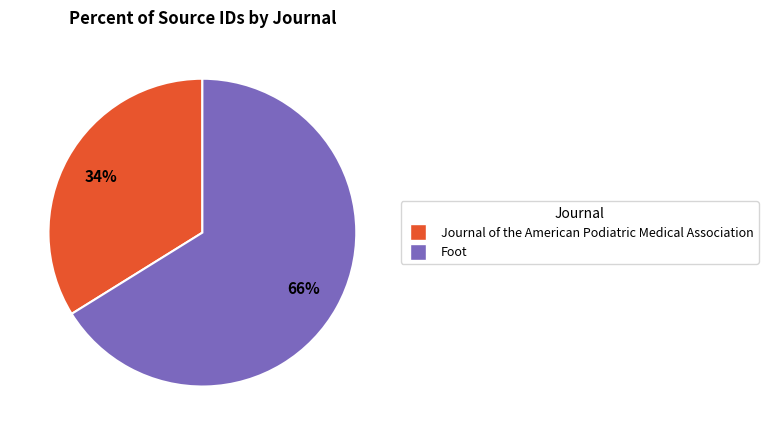

Count the number of slices in the pie.

2